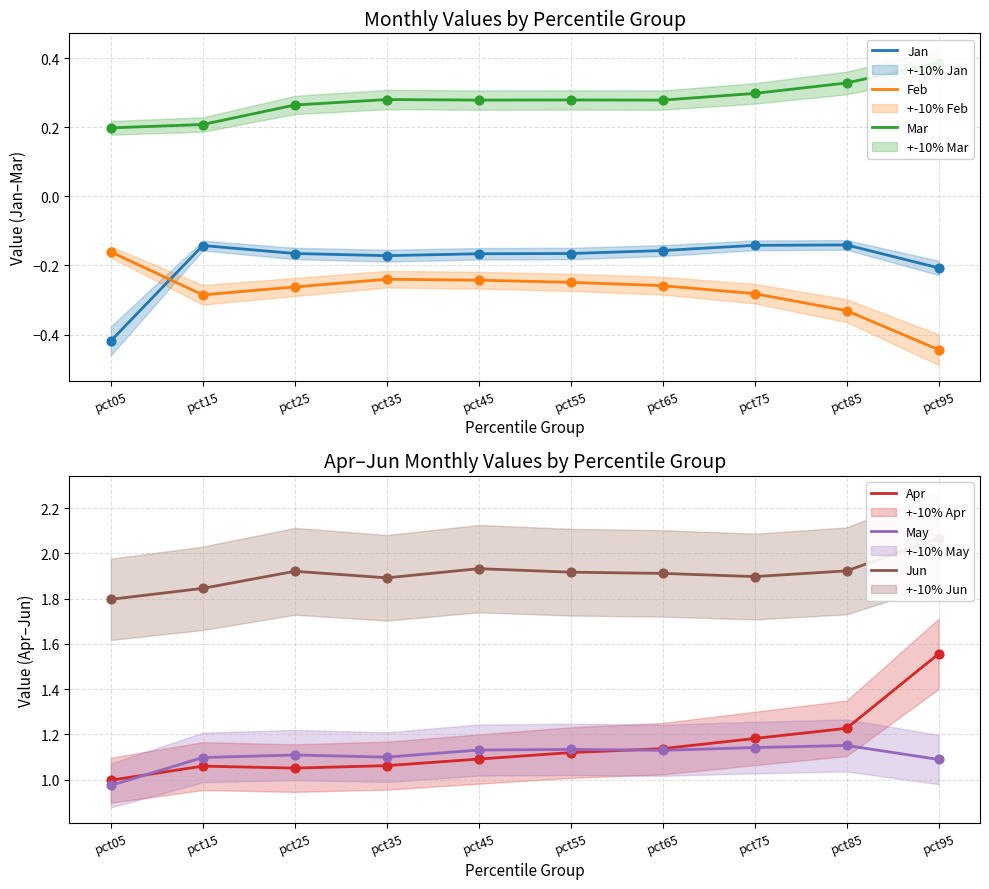

Is the value of Jun at pct85 greater than the value of Mar at pct45?

Yes